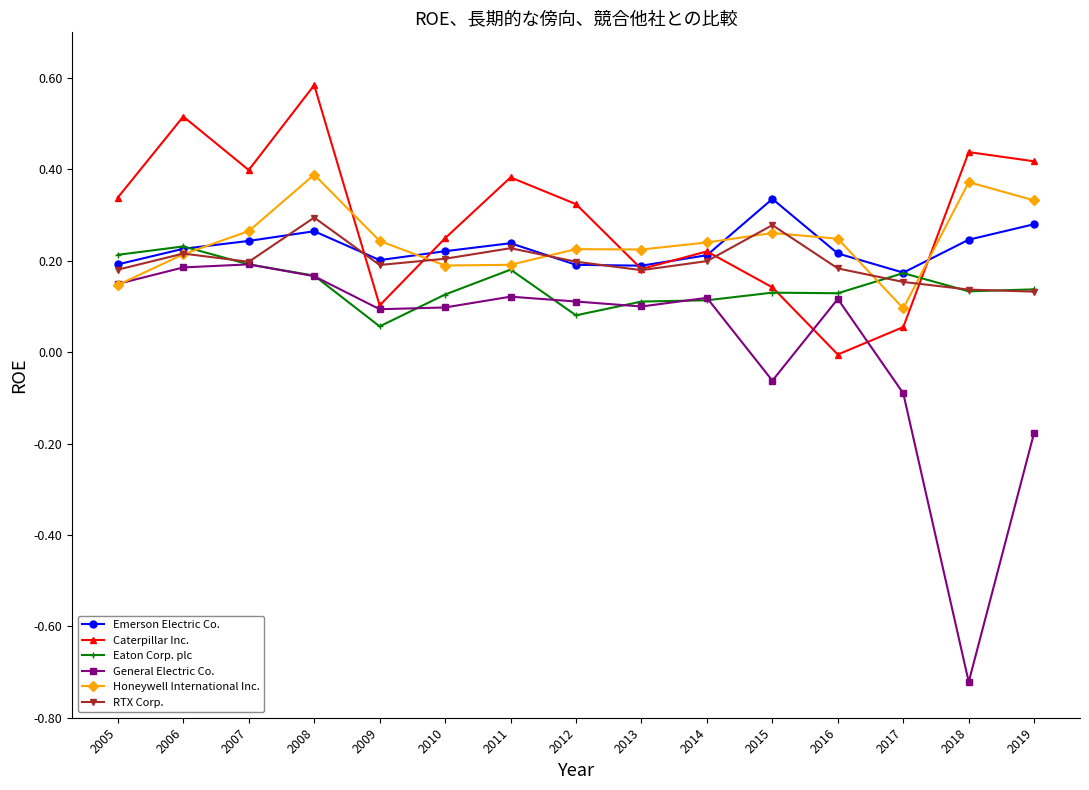

True or false: General Electric Co. and Caterpillar Inc. cross at least once.

True